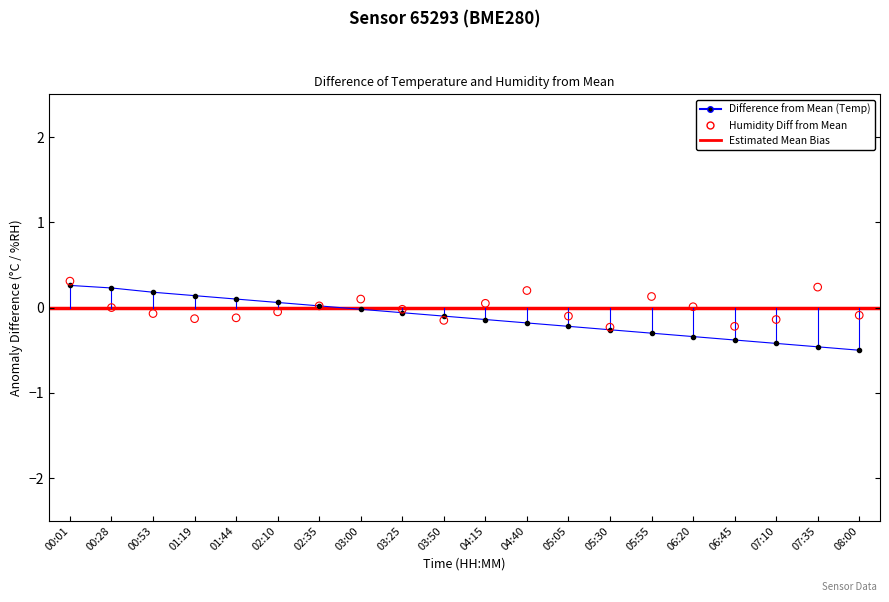

Which series contains the highest Y value?

humidity